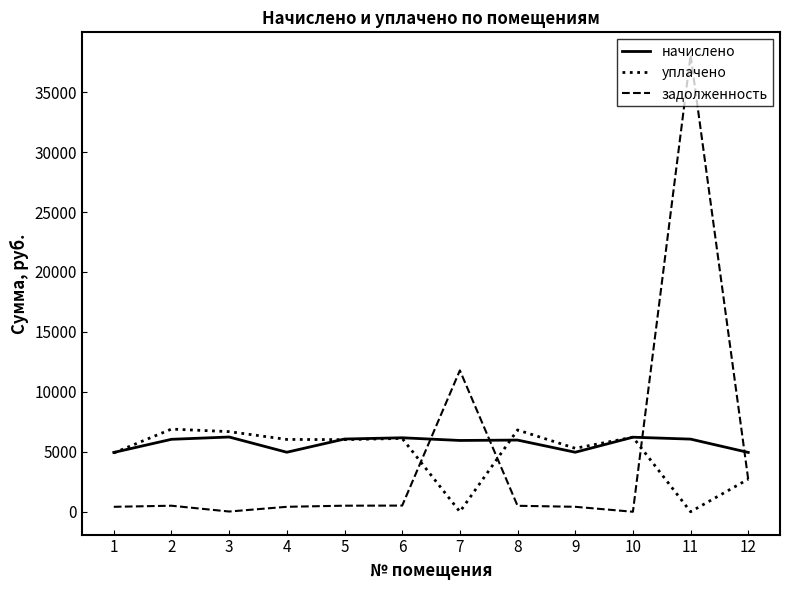

Between 3 and 11, which series saw the biggest shift?

задолженность